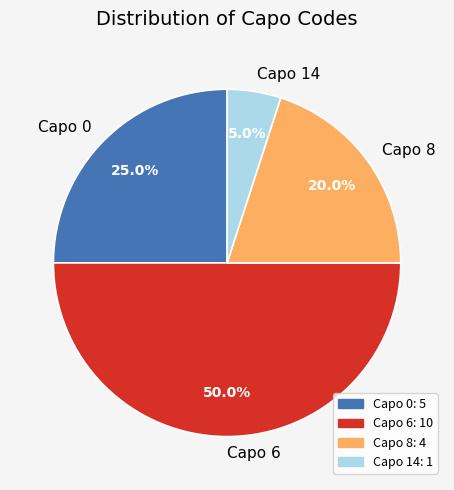

Do Capo 6 and Capo 0 together represent more than half of the pie?

Yes